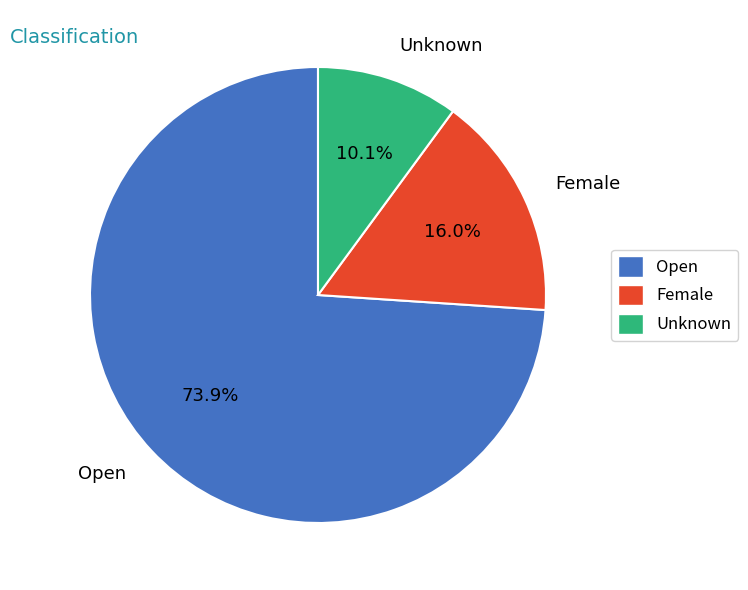

How much of the chart is everything except Female?

84.0%